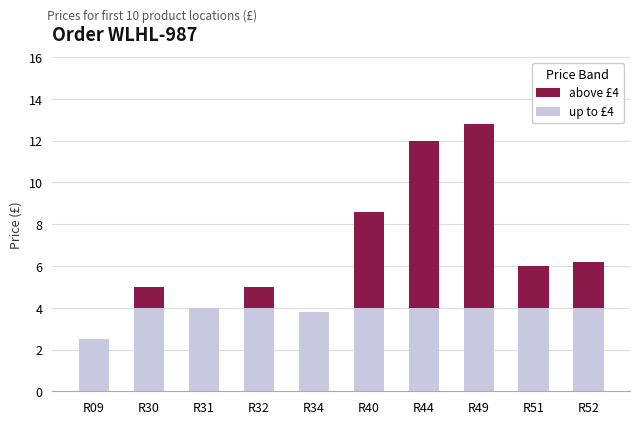

At which category is the sum across all series the highest?

R49